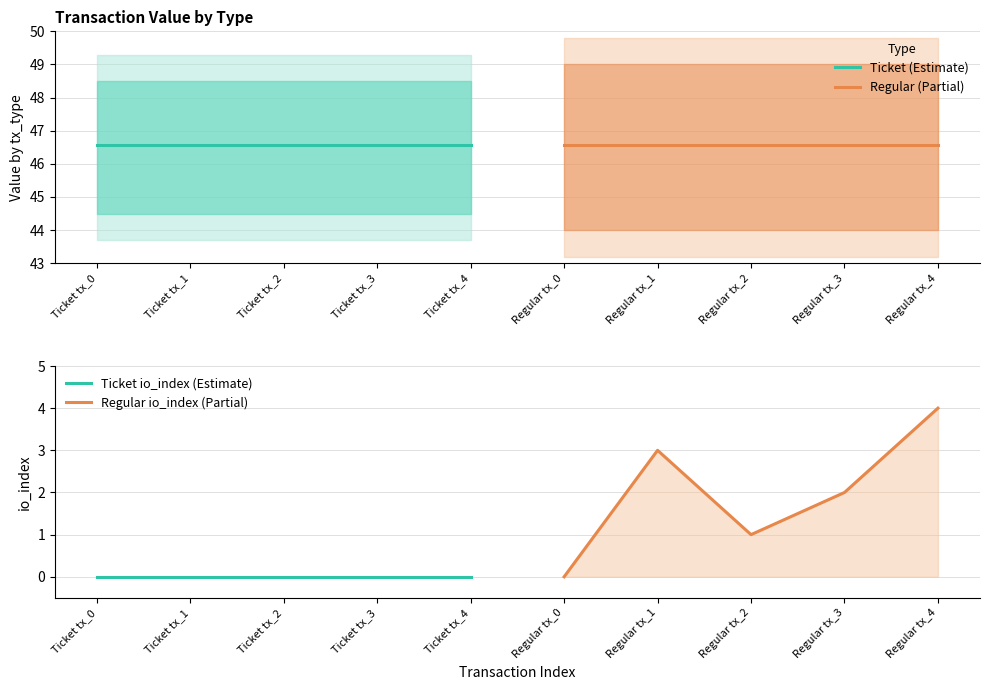

What is the value of the Regular (Partial) point at the 4th from the left?

46.6